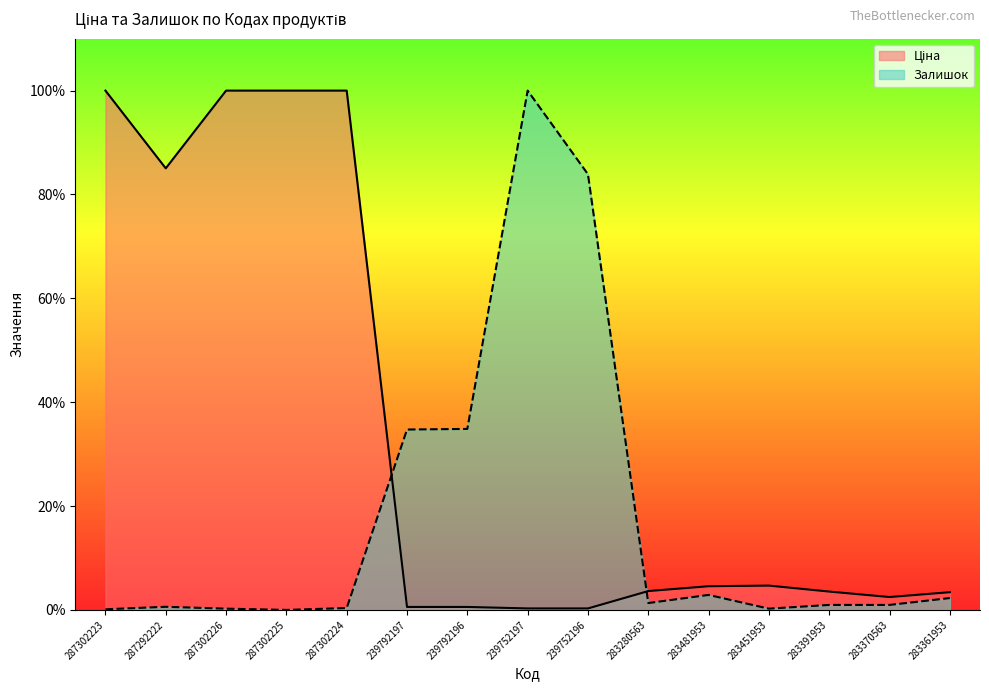

True or false: Залишок and Ціна intersect in this chart.

True